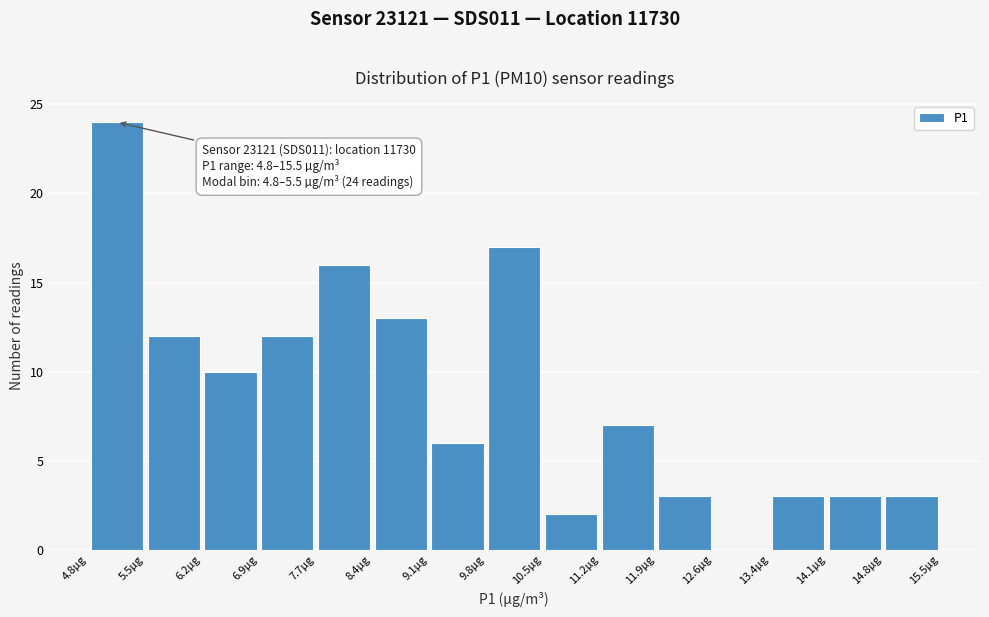

Which range on the x-axis has the tallest bar?

4.8 to 5.5